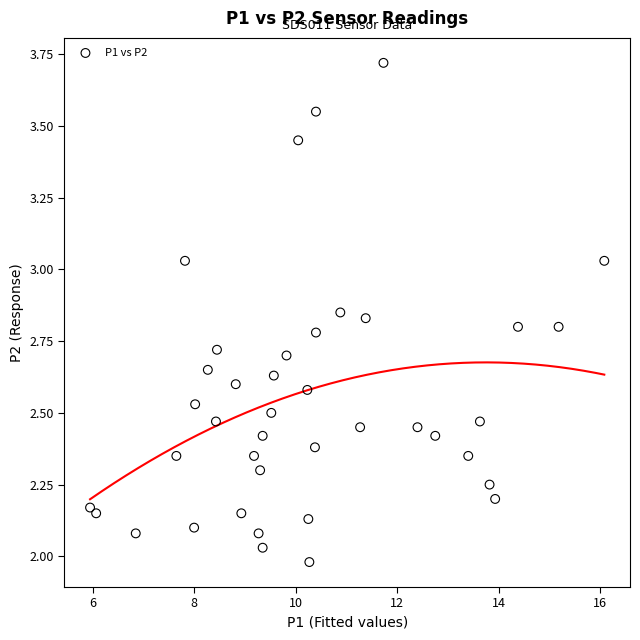

What is the range of Y values (max minus min)?

1.7